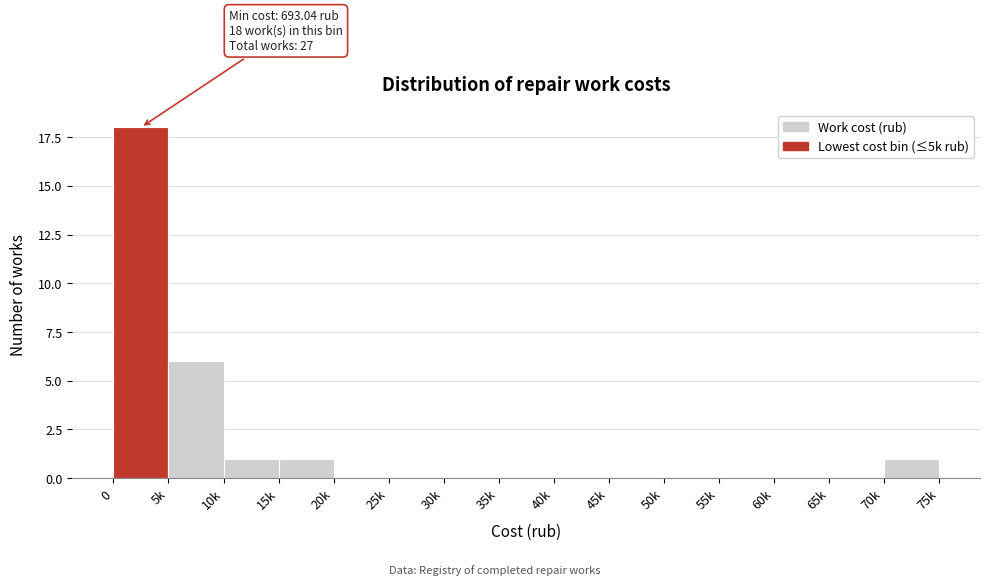

Reading right to left, what are all the values shown in this chart?

70k=1	65k=0	60k=0	55k=0	50k=0	45k=0	40k=0	35k=0	30k=0	25k=0	20k=0	15k=1	10k=1	5k=6	0=18